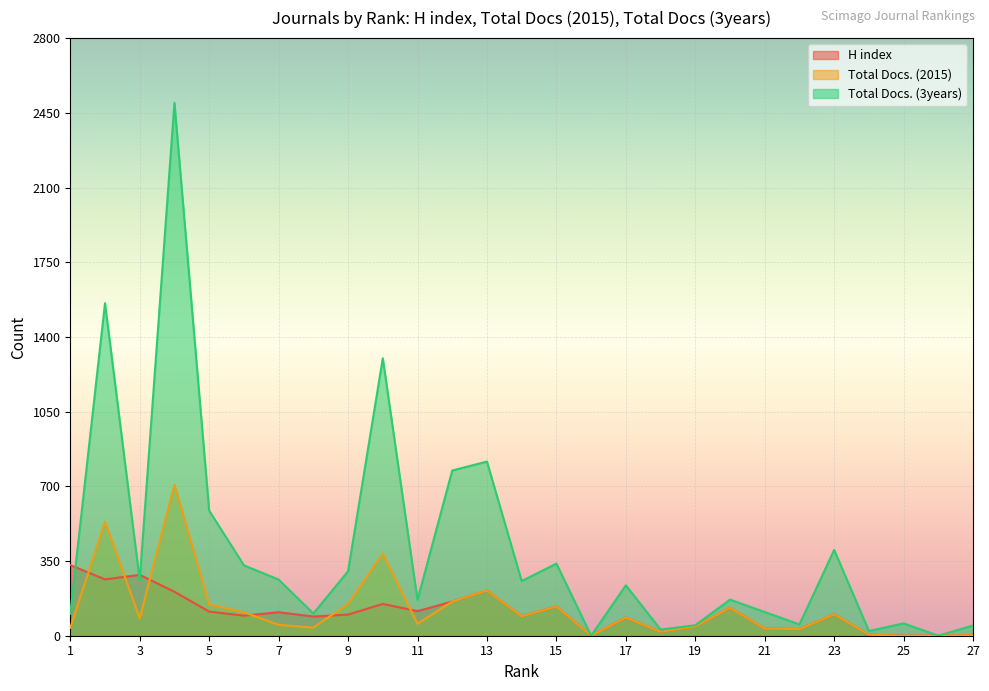

Rank the series by their maximum value, from lowest to highest.

H index, Total Docs. (2015), Total Docs. (3years)